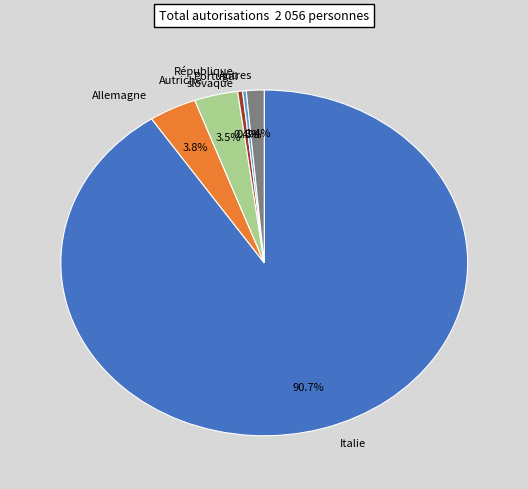

Does any single category account for the majority?

Yes